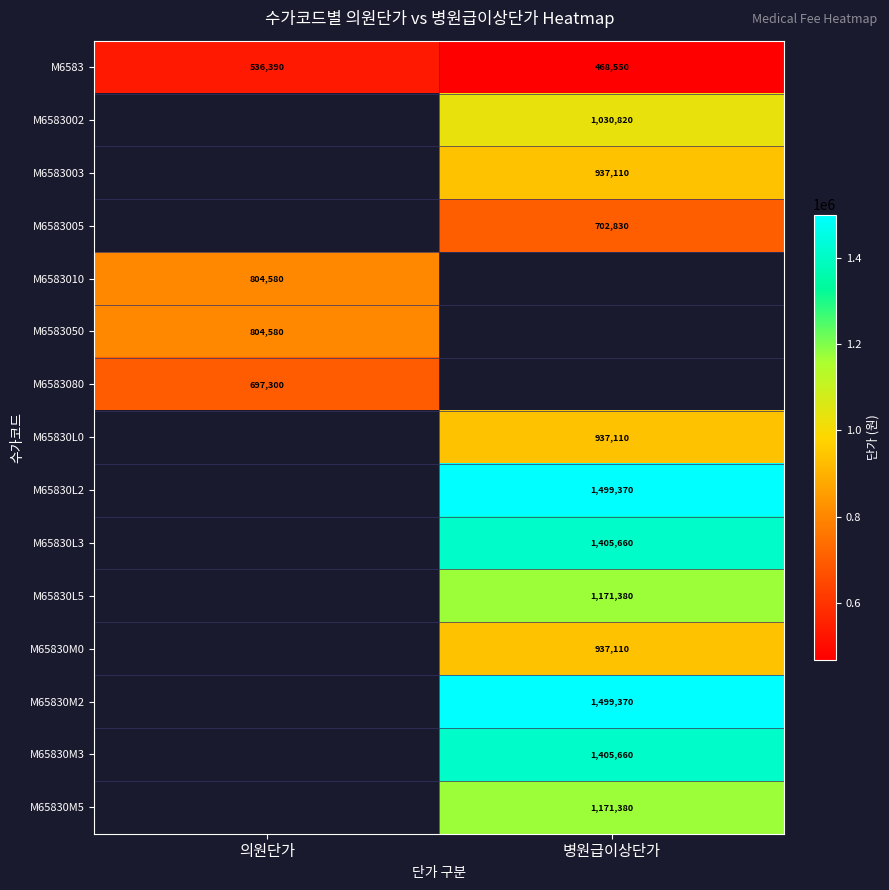

What is the sum of the M6583 values at 병원급이상단가 and 의원단가?

1004940